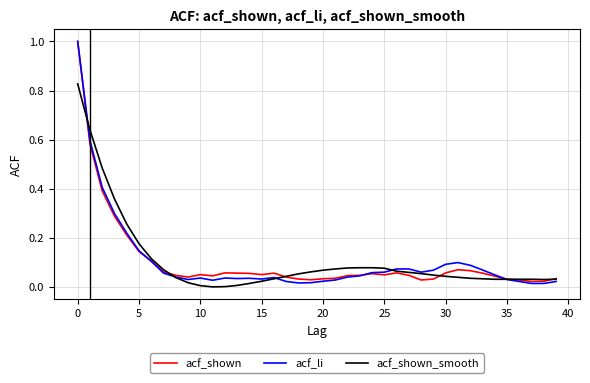

List the series in order of their overall mean, highest first.

acf_shown_smooth, acf_li, acf_shown